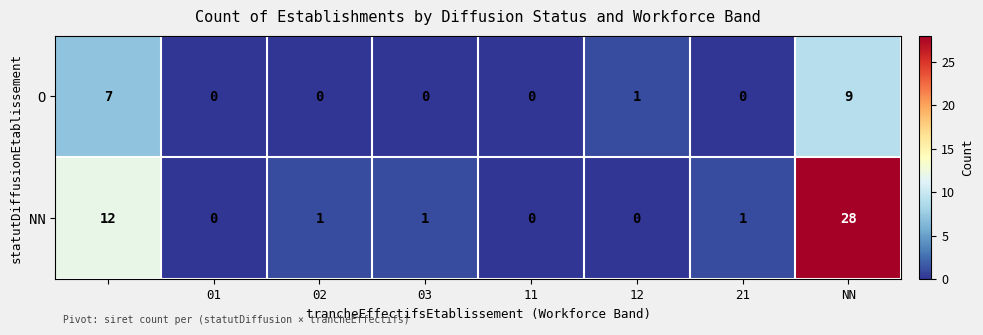

What is the difference between the second highest and minimum values in the O series?

7